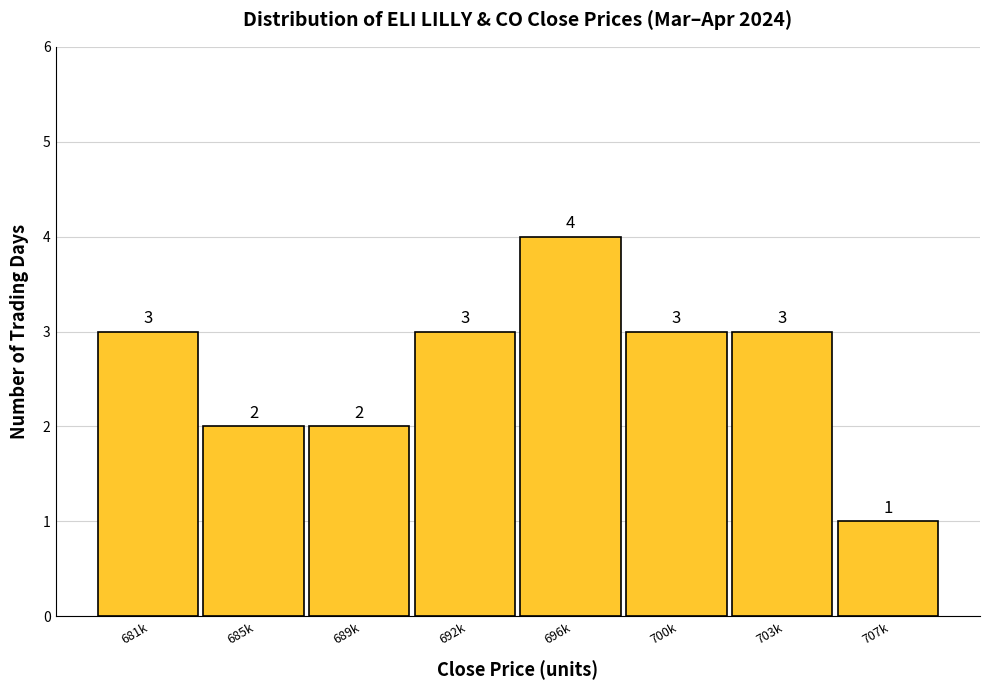

Reading left to right, extract all data points from this chart.

3	2	2	3	4	3	3	1